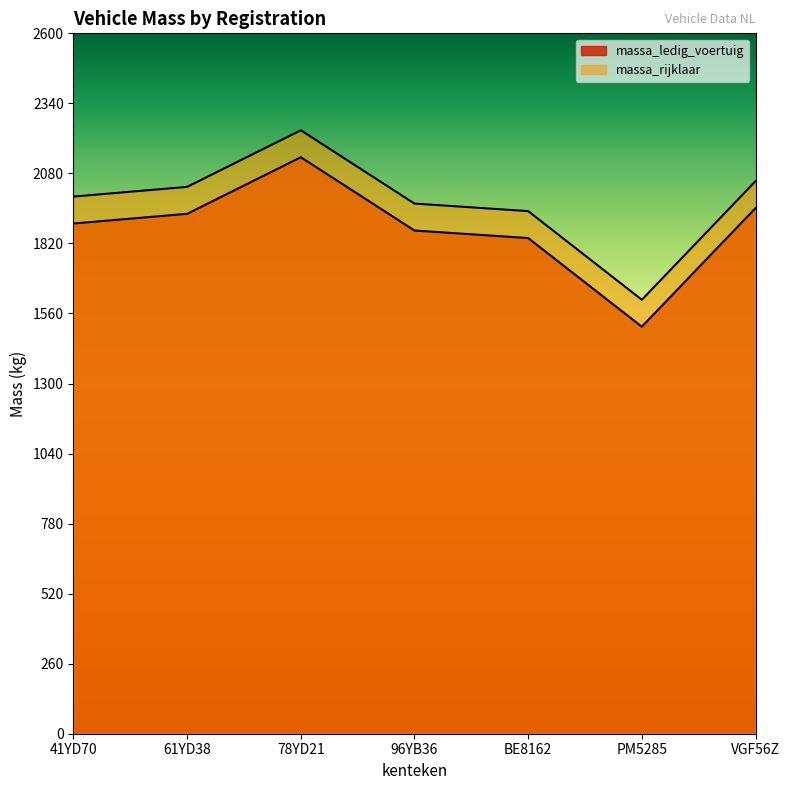

What is the highest value of the massa_ledig_voertuig series?

2140